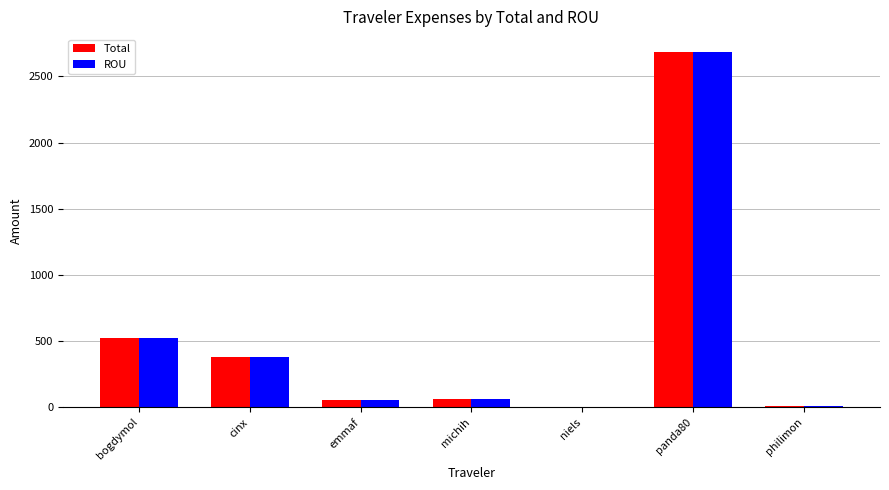

At which label does Total first exceed 61?

bogdymol